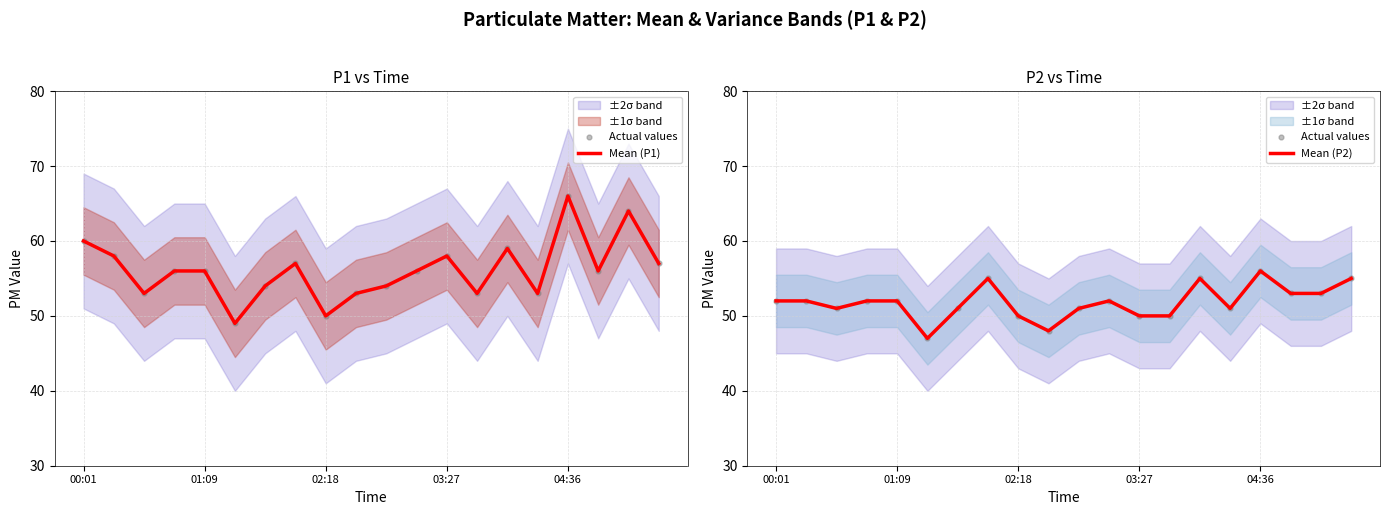

At how many categories does at least one series exceed 64?

1